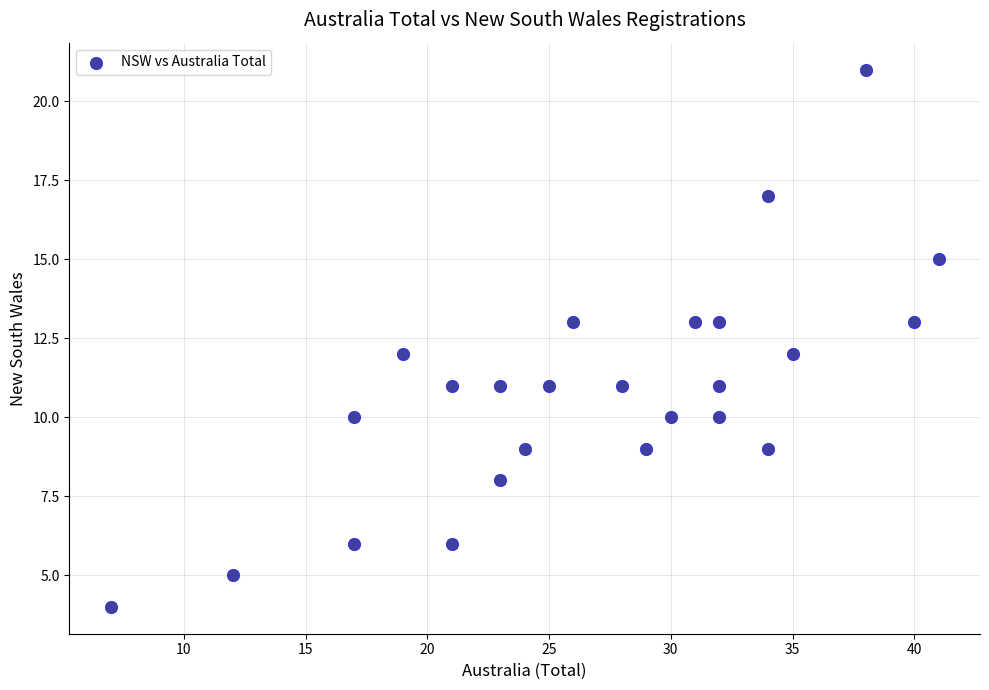

What is the range of Y values (max minus min)?

17